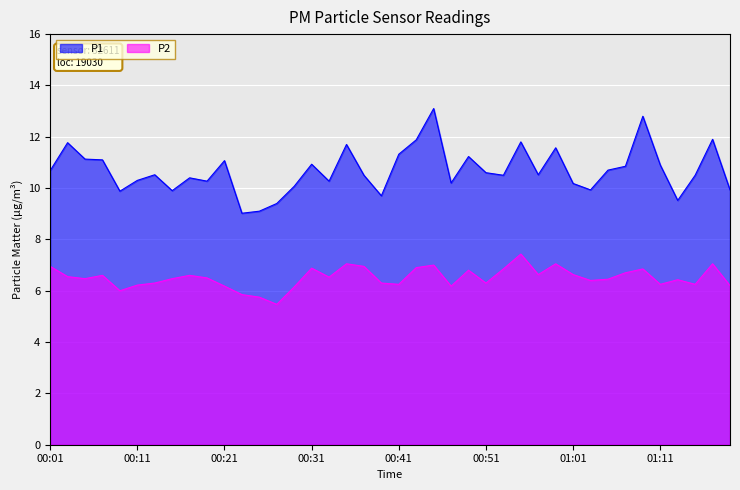

What value does the P1 series have at 00:13?

10.5